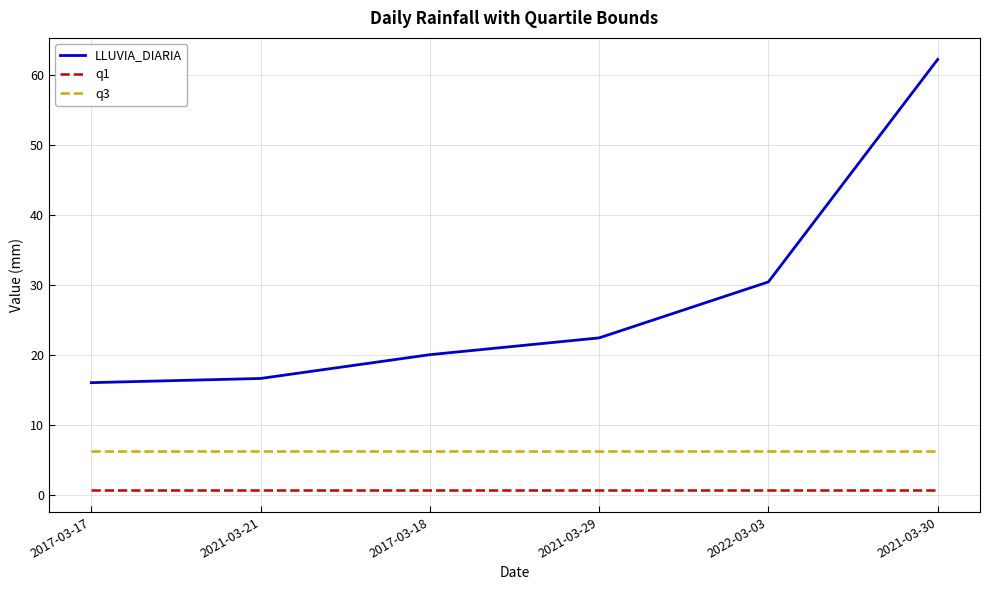

At which category is the sum across all series the highest?

2021-03-30